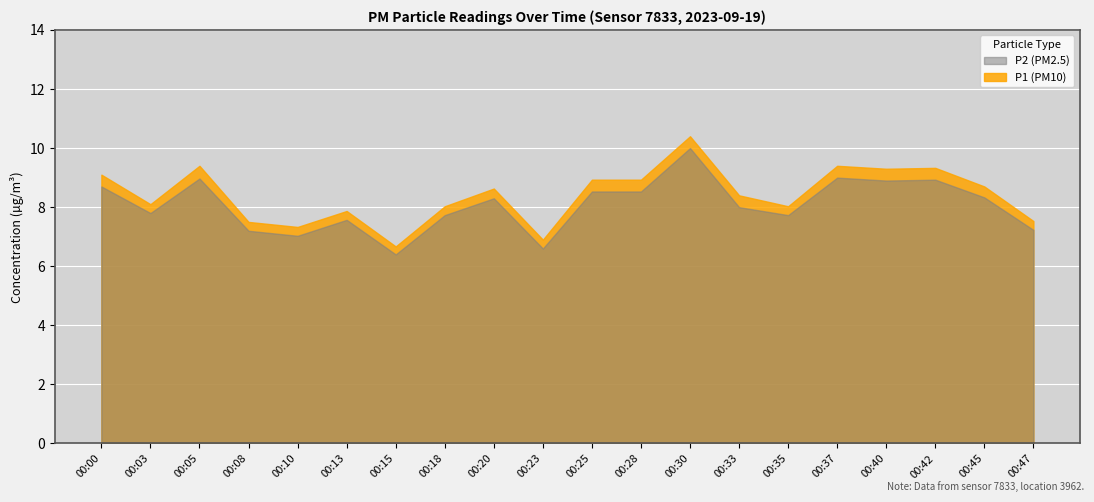

Is it true that P2 equals 13.4 at 00:40?

False